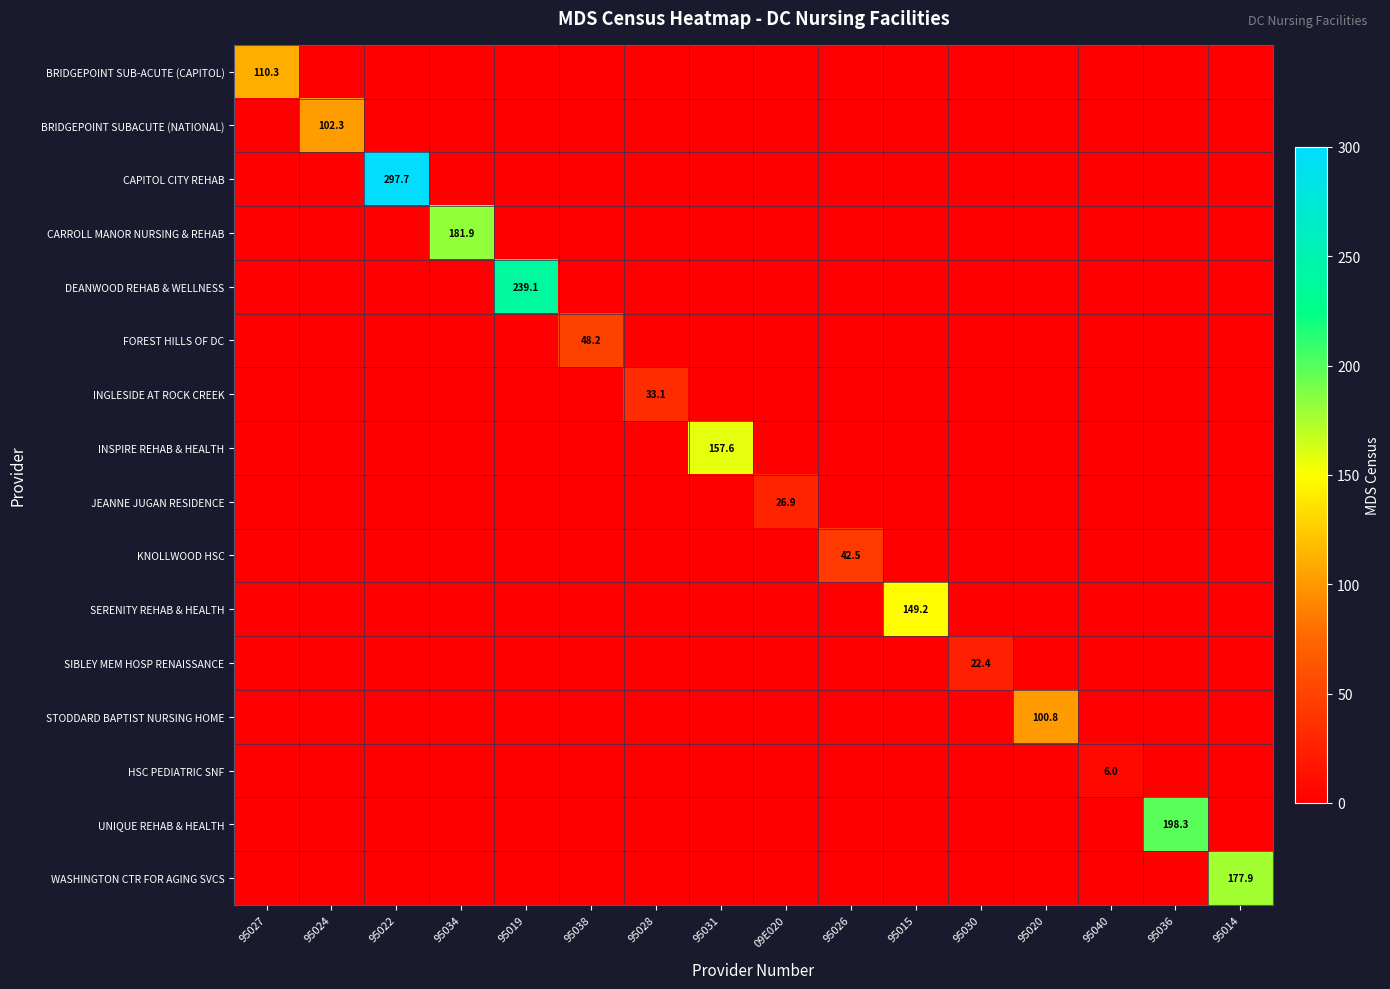

Which has a higher value, 95020 or 09E020?

95020